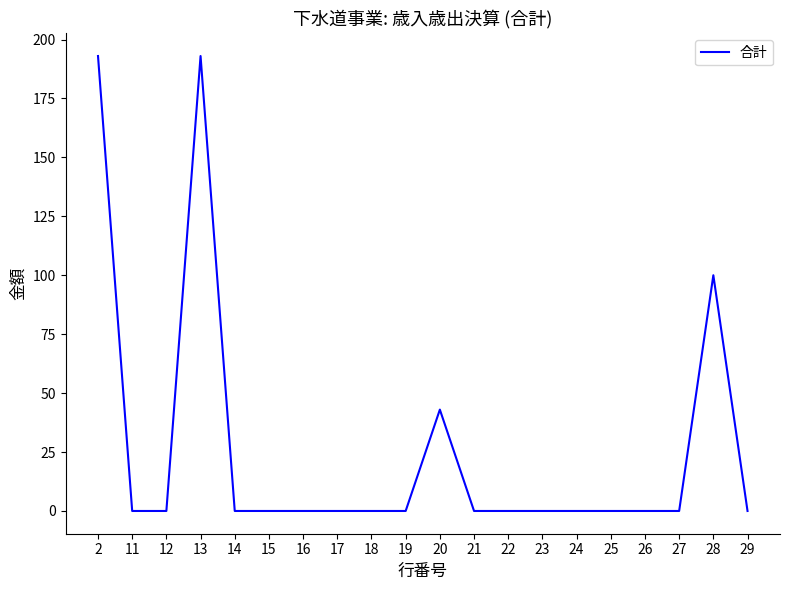

Is it true that the value at 2 is 193?

True